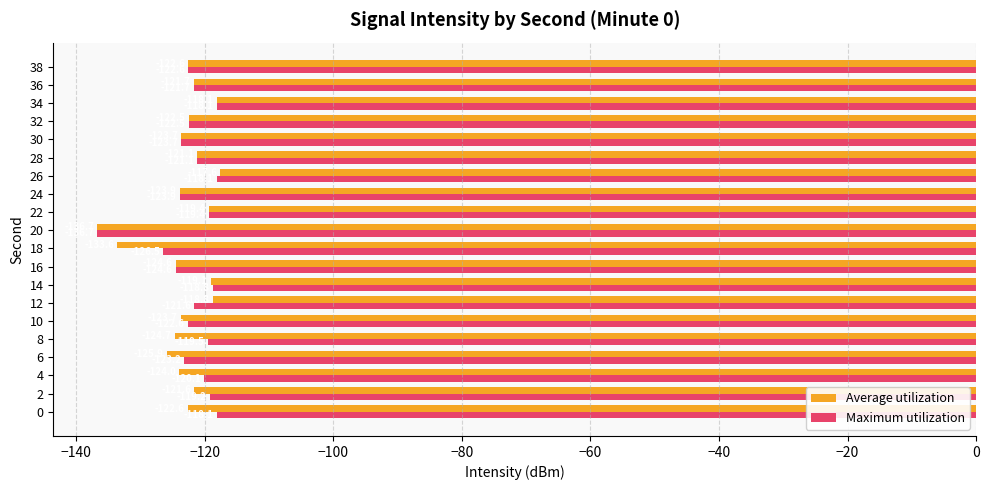

At which category is the sum across all series the highest?

26